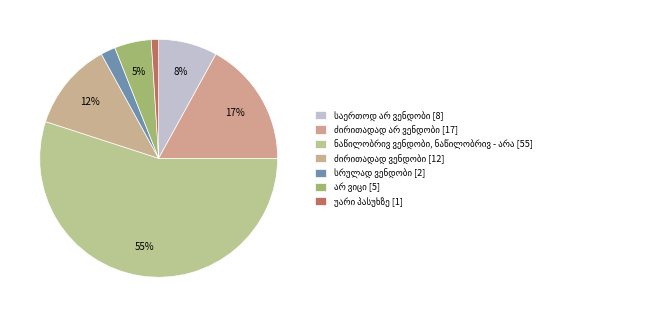

Count the number of slices in the pie.

7